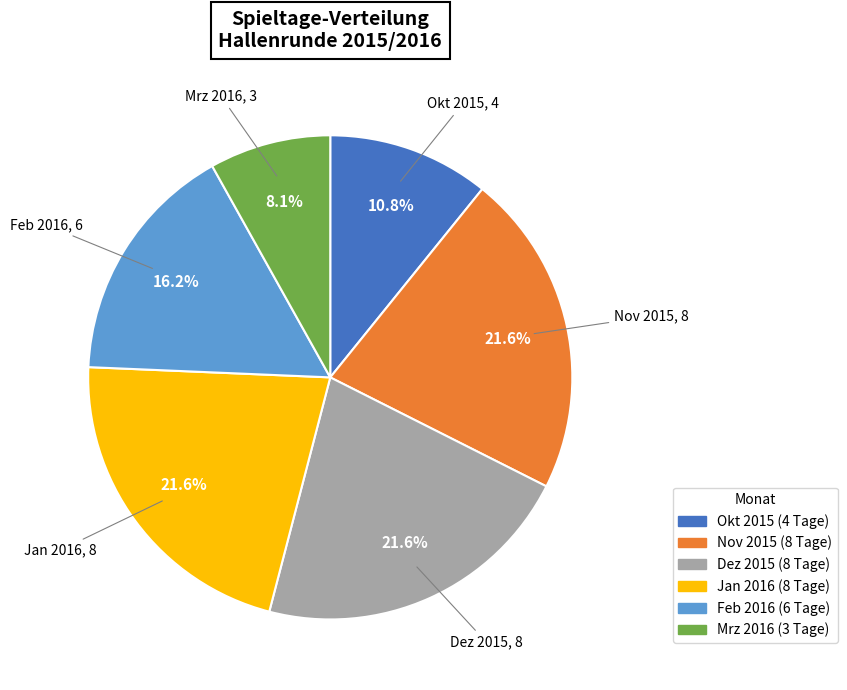

Does any single category account for the majority?

No